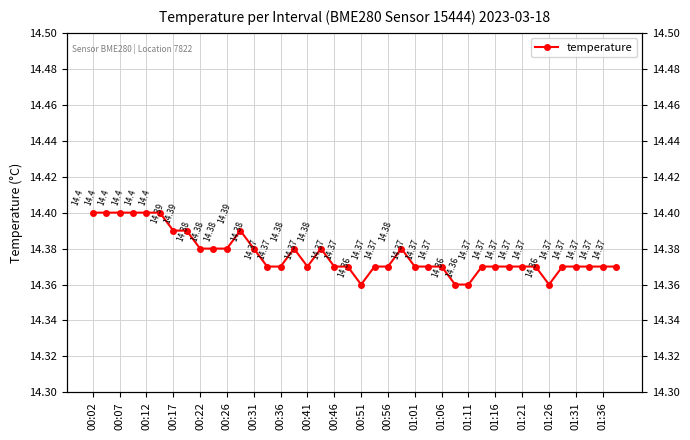

What is the value of the 34th point from the left?

14.4